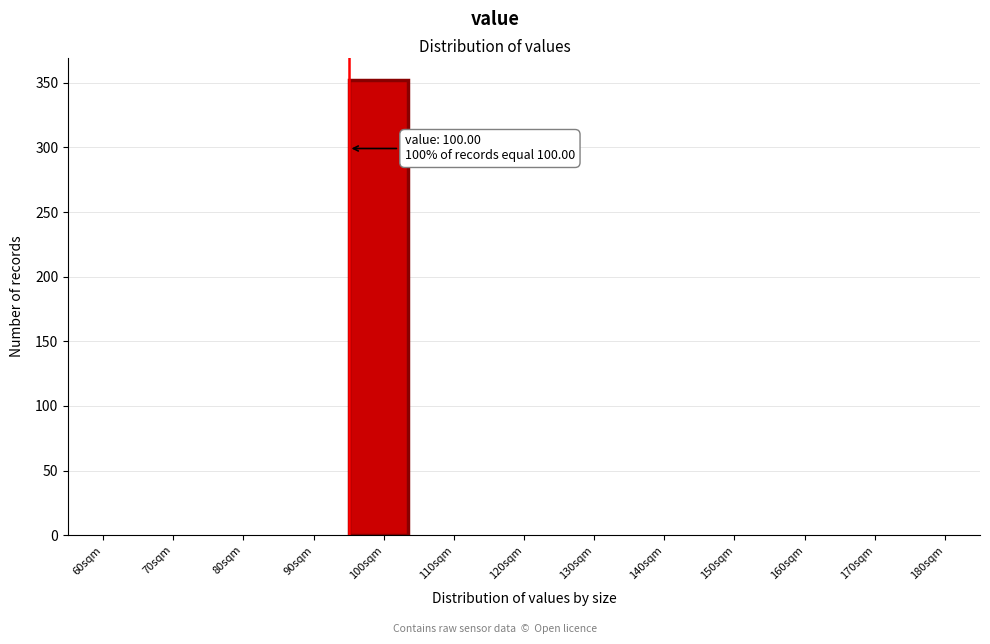

Reading right to left, extract all data points from this chart.

180sqm=0	170sqm=0	160sqm=0	150sqm=0	140sqm=0	130sqm=0	120sqm=0	110sqm=0	100sqm=352	90sqm=0	80sqm=0	70sqm=0	60sqm=0